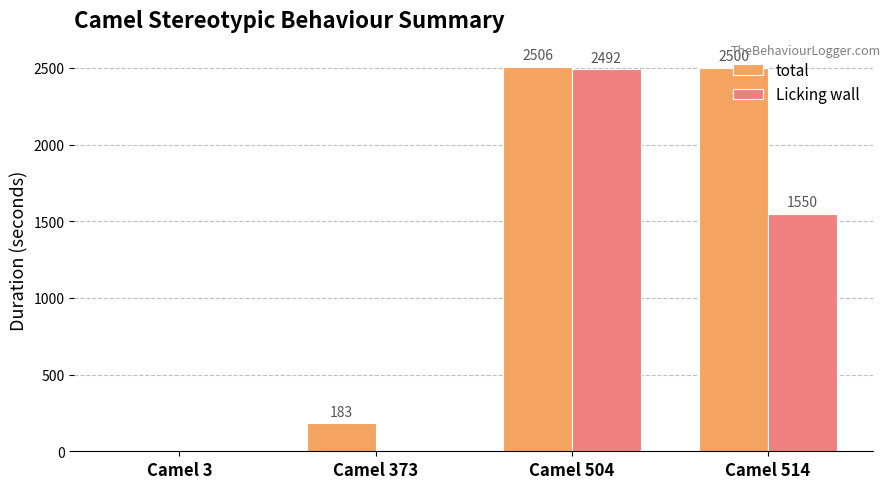

What are all the series names shown in the legend?

total, Licking wall